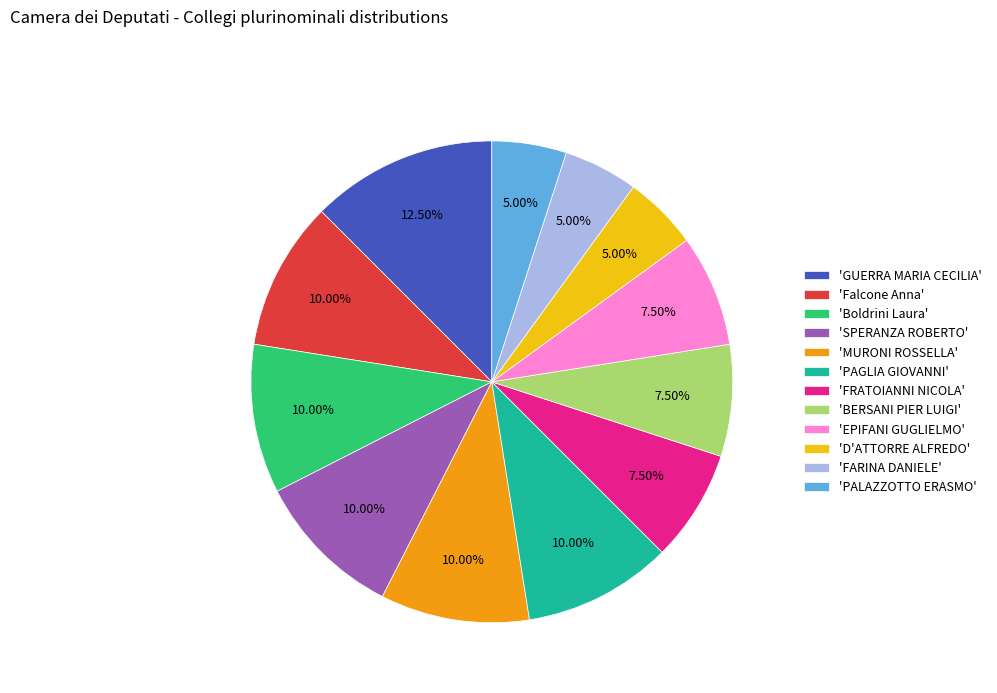

How many slices are in this pie chart?

12